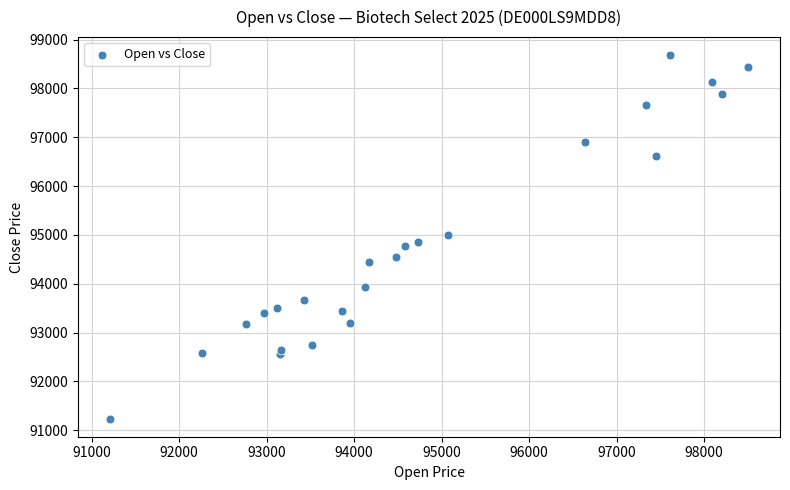

What is the range of X values (max minus min)?

7293